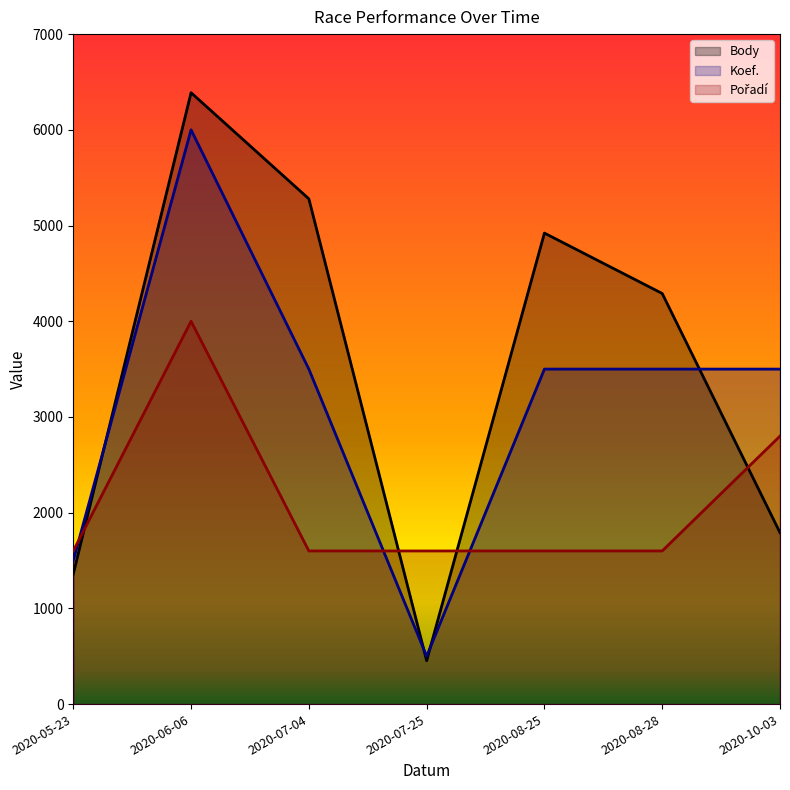

Reading left to right, what are all the values shown in this chart?

Body: 2020-05-23=1360	2020-06-06=6388	2020-07-04=5279	2020-07-25=453	2020-08-25=4921	2020-08-28=4290	2020-10-03=1791
Koef.: 2020-05-23=1500	2020-06-06=6000	2020-07-04=3500	2020-07-25=500	2020-08-25=3500	2020-08-28=3500	2020-10-03=3500
Pořadí: 2020-05-23=1600	2020-06-06=4000	2020-07-04=1600	2020-07-25=1600	2020-08-25=1600	2020-08-28=1600	2020-10-03=2800